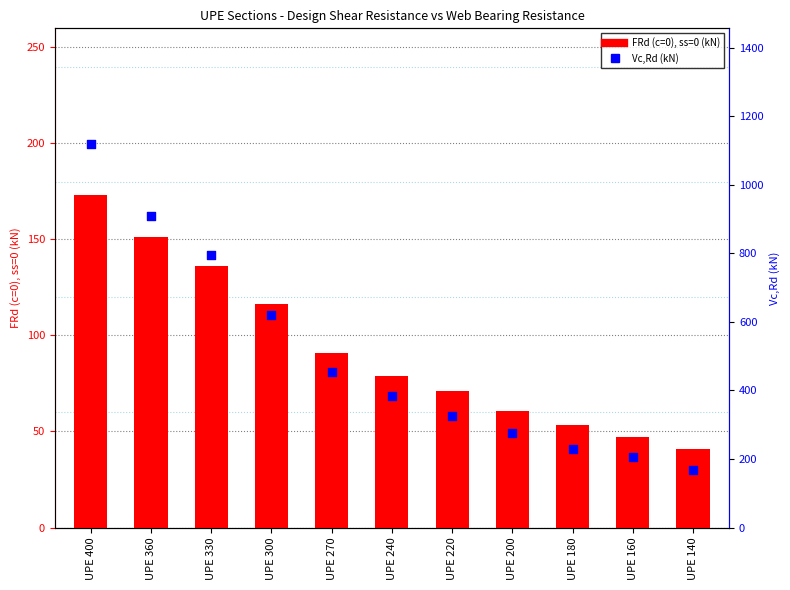

Which series has the largest Y range (max minus min)?

Vc,Rd (kN)